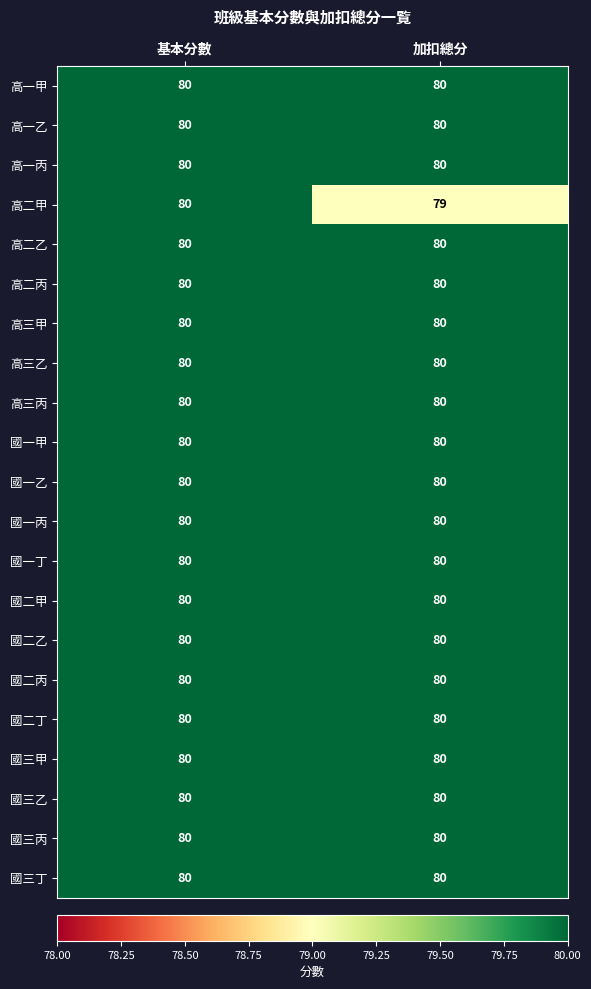

What is the sum of all 國二丁 values?

160